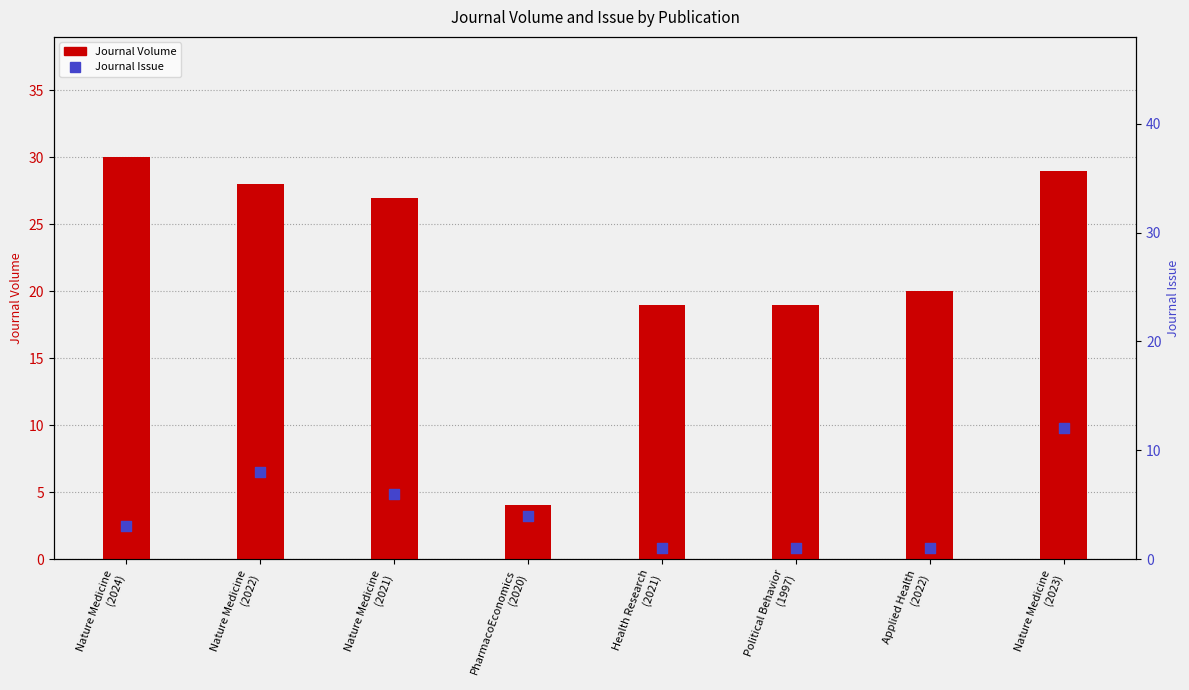

Is the value of Journal Issue at Health Research
(2021) greater than the value of Journal Volume at Applied Health
(2022)?

No